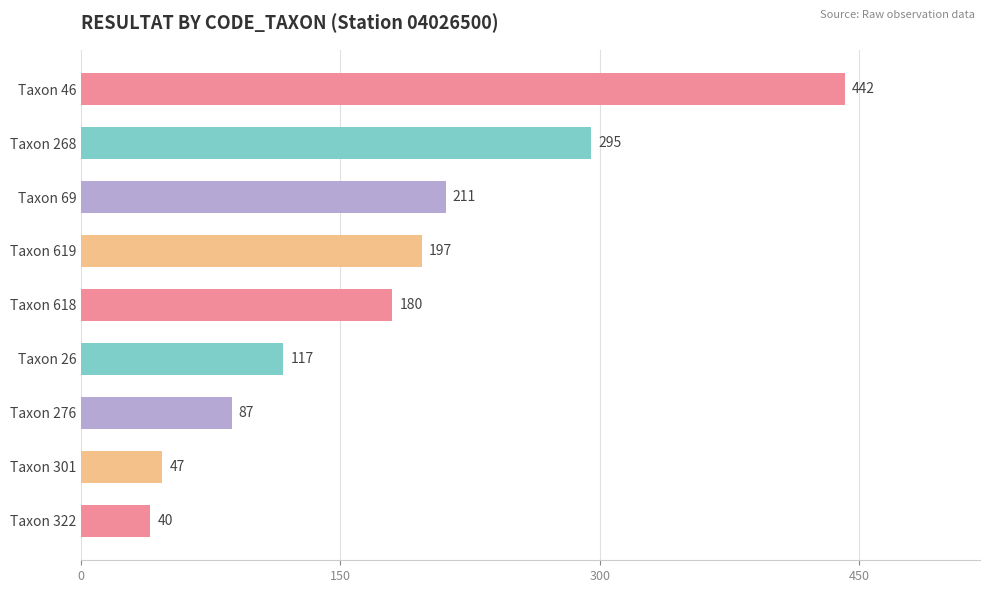

Count the number of data series in this chart.

1